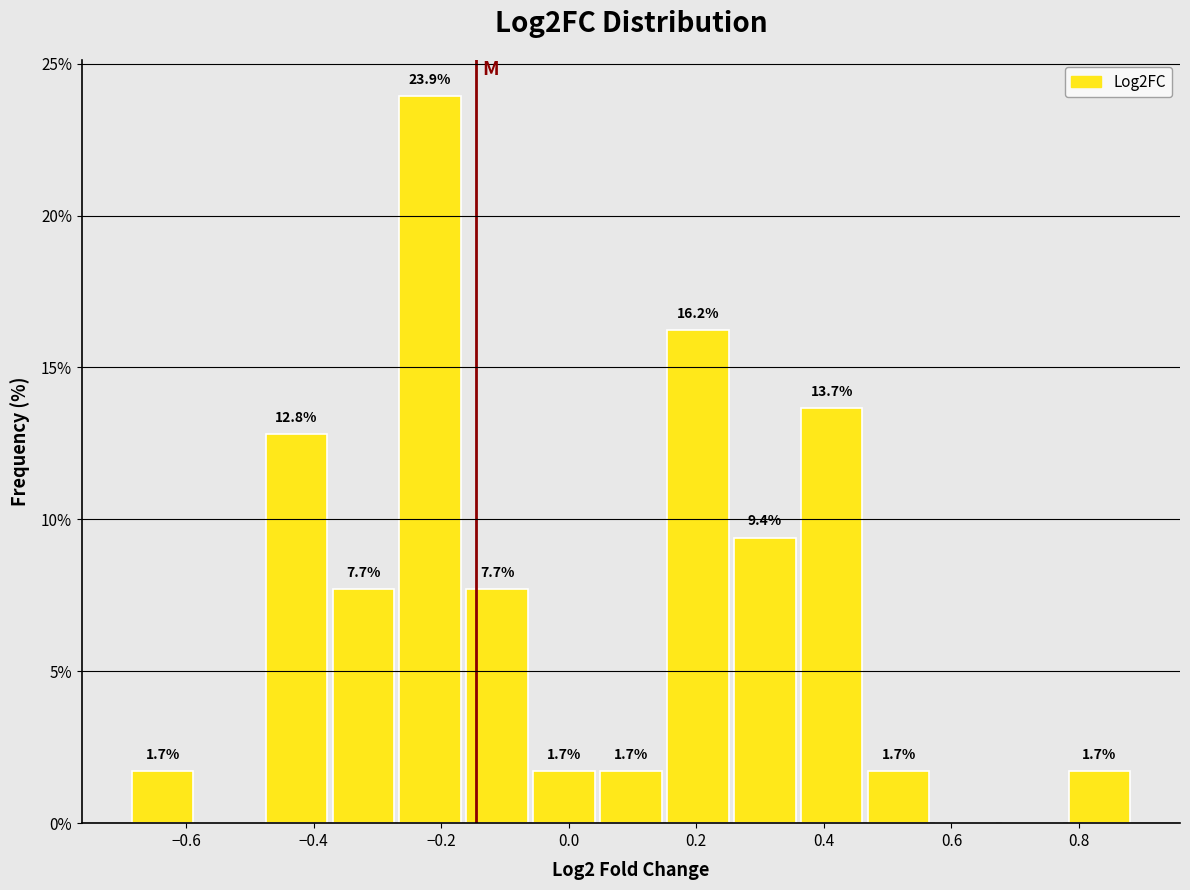

Over which range of the x-axis is the bar tallest?

-0.26 to -0.16